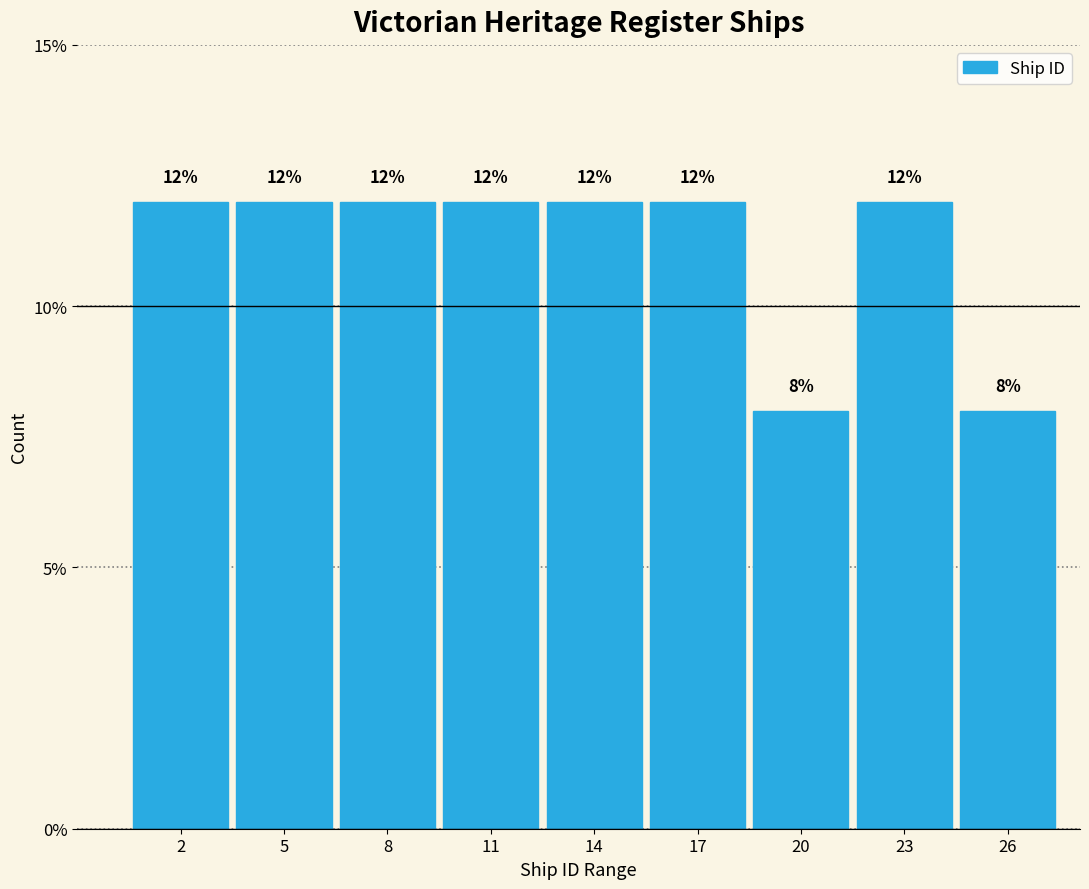

Reading left to right, transcribe all the data shown in this chart.

2=12	5=12	8=12	11=12	14=12	17=12	20=8	23=12	26=8